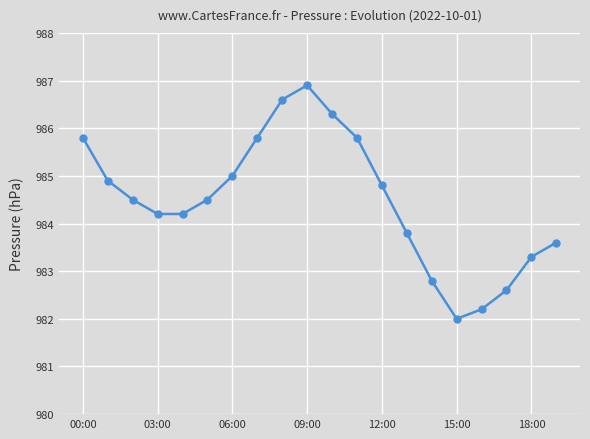

Does the chart have visible grid lines?

Yes